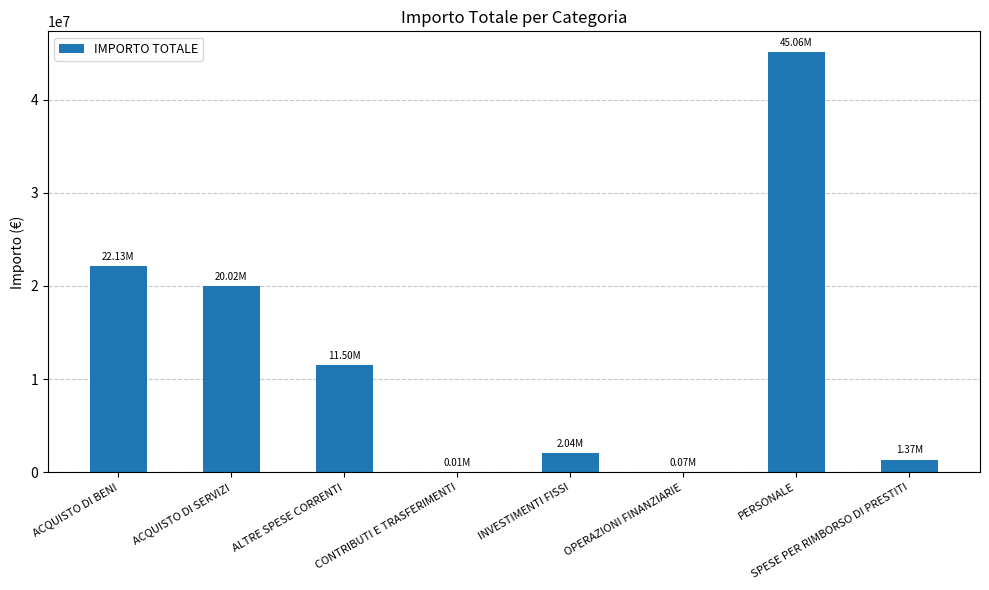

What is the sum of all values?

102191966.8